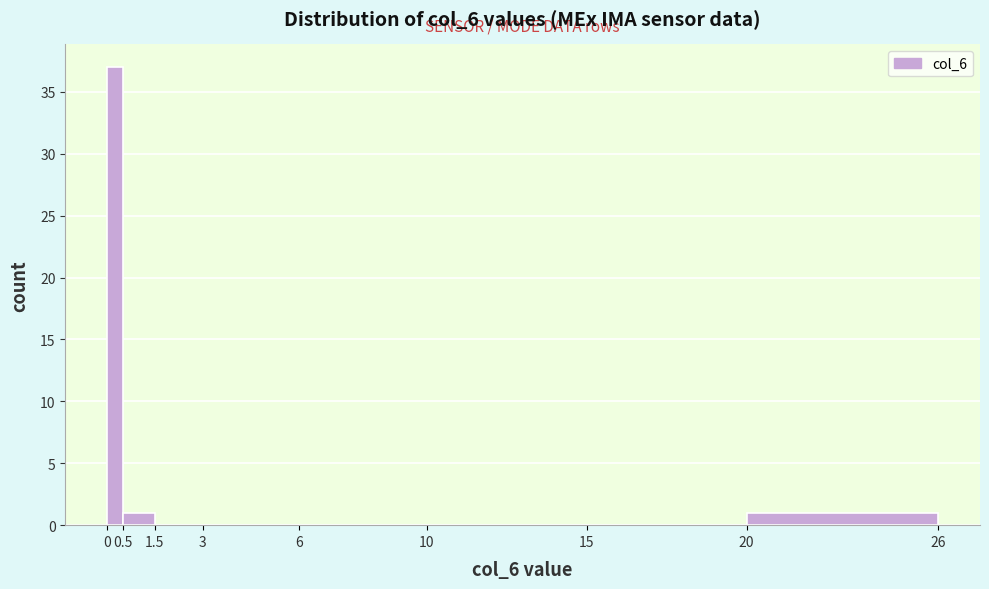

Reading left to right, list every bar in this chart as the range it spans on the x-axis followed by its height. The values are not printed on the chart, so give them approximately, as read against the axis.

0 to 0.5: 37
0.5 to 1.5: 1
1.5 to 3: 0
3 to 6: 0
6 to 10: 0
10 to 15: 0
15 to 20: 0
20 to 26: 1